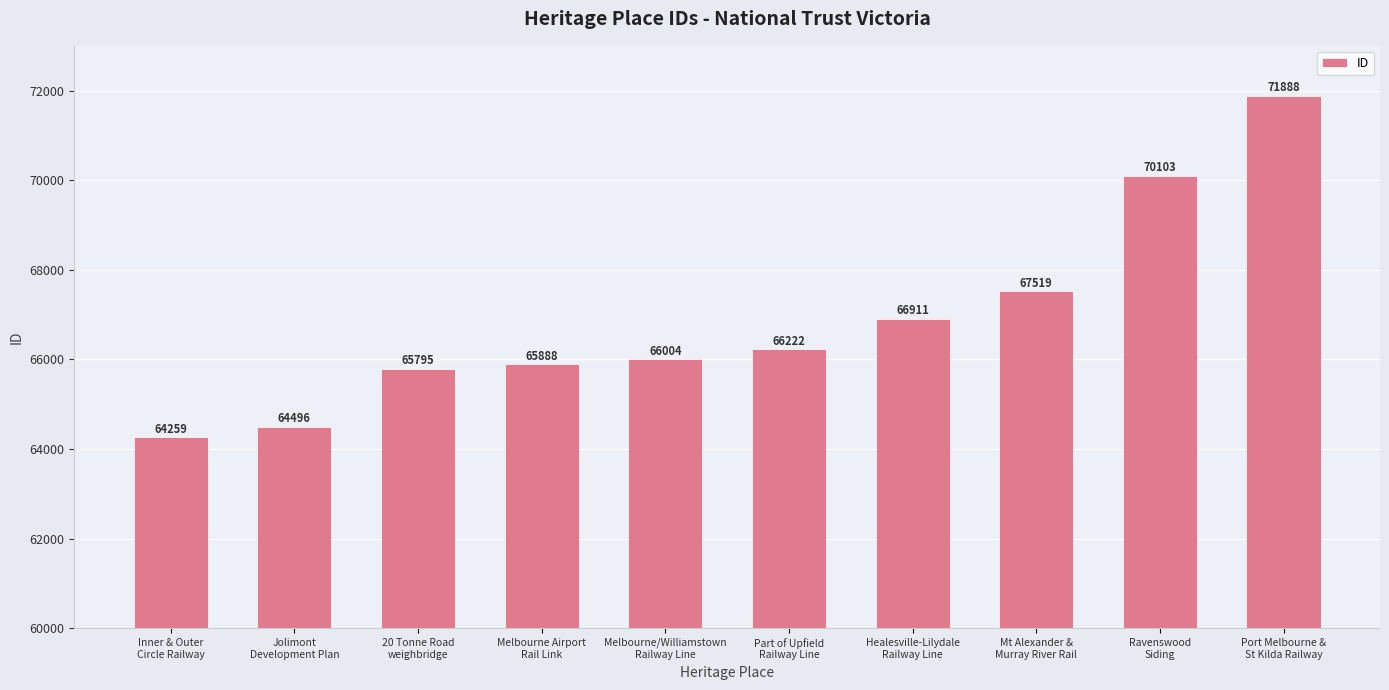

Read the value at Healesville-Lilydale
Railway Line, to the nearest 100.

66900